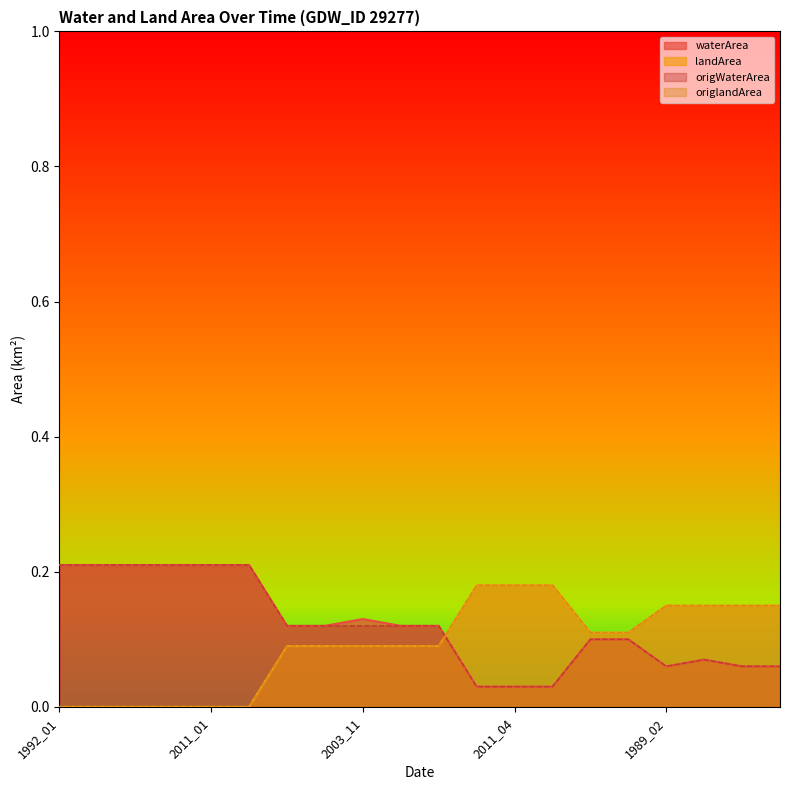

Is it true that landArea equals 0.1 at 1996_11?

False